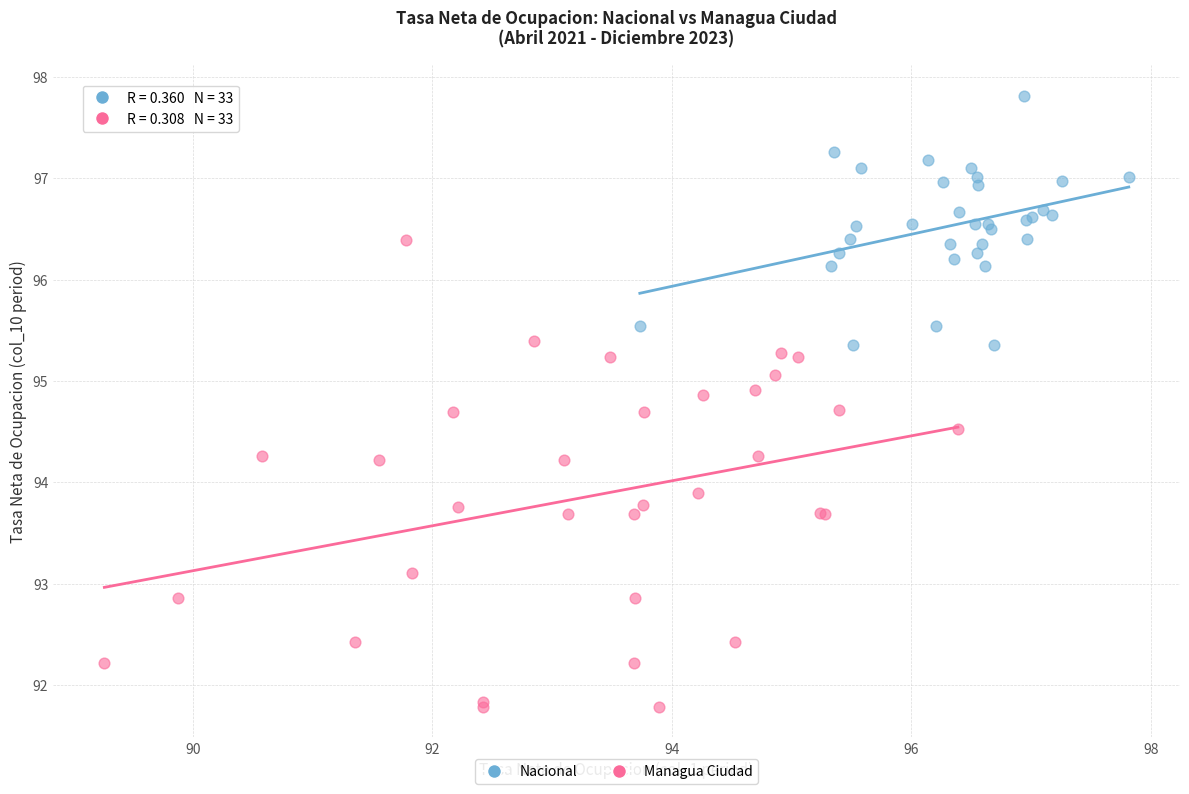

Which series has the largest Y range (max minus min)?

Managua Ciudad